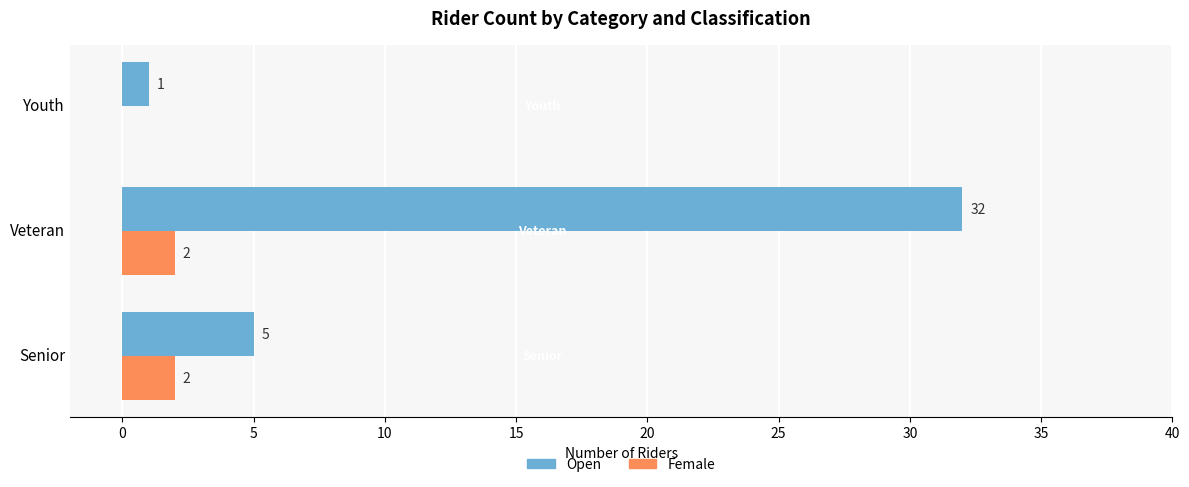

The value of Female at Youth is 0. True or false?

True